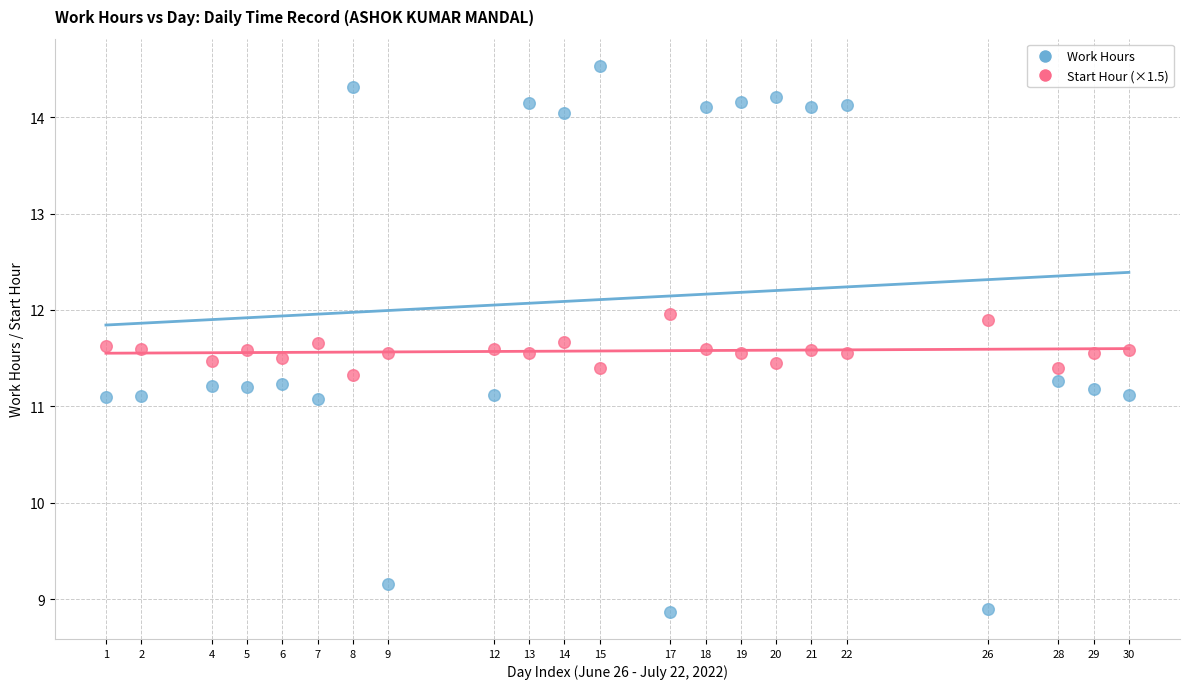

Across all data points, what is the range of X values (max minus min)?

29.0